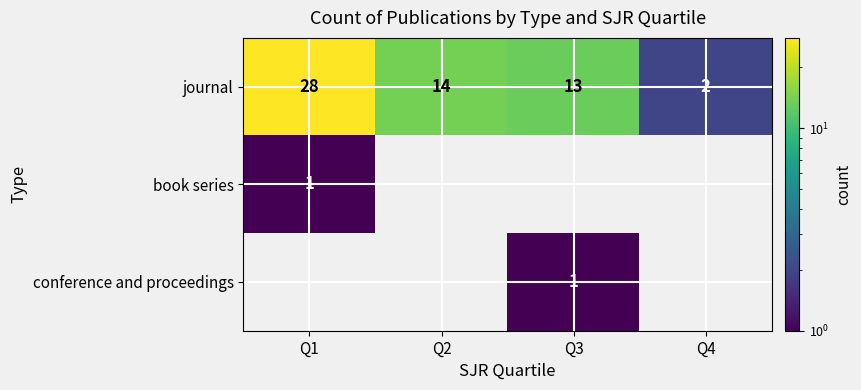

Which category has the lowest value in the journal series?

Q4